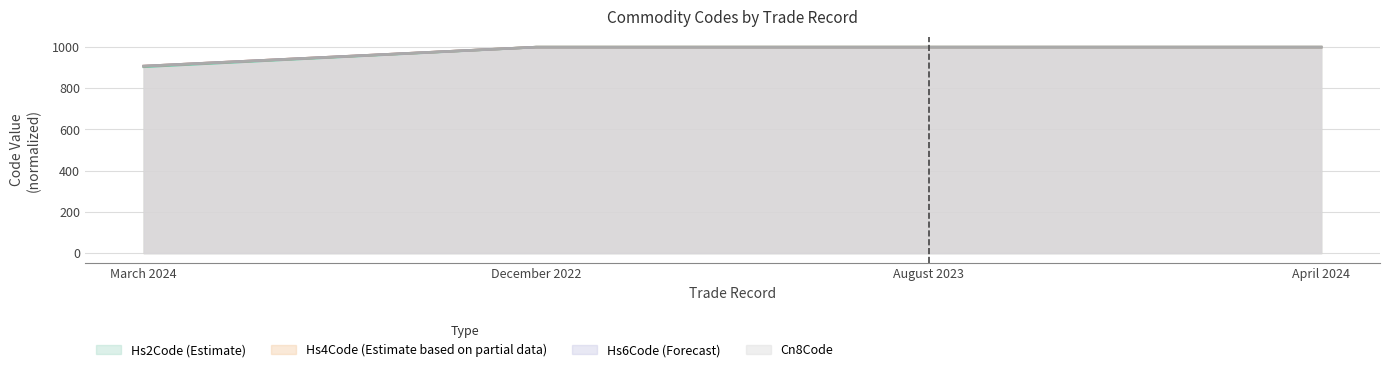

What is the label of the 2nd point from the right?

August 2023